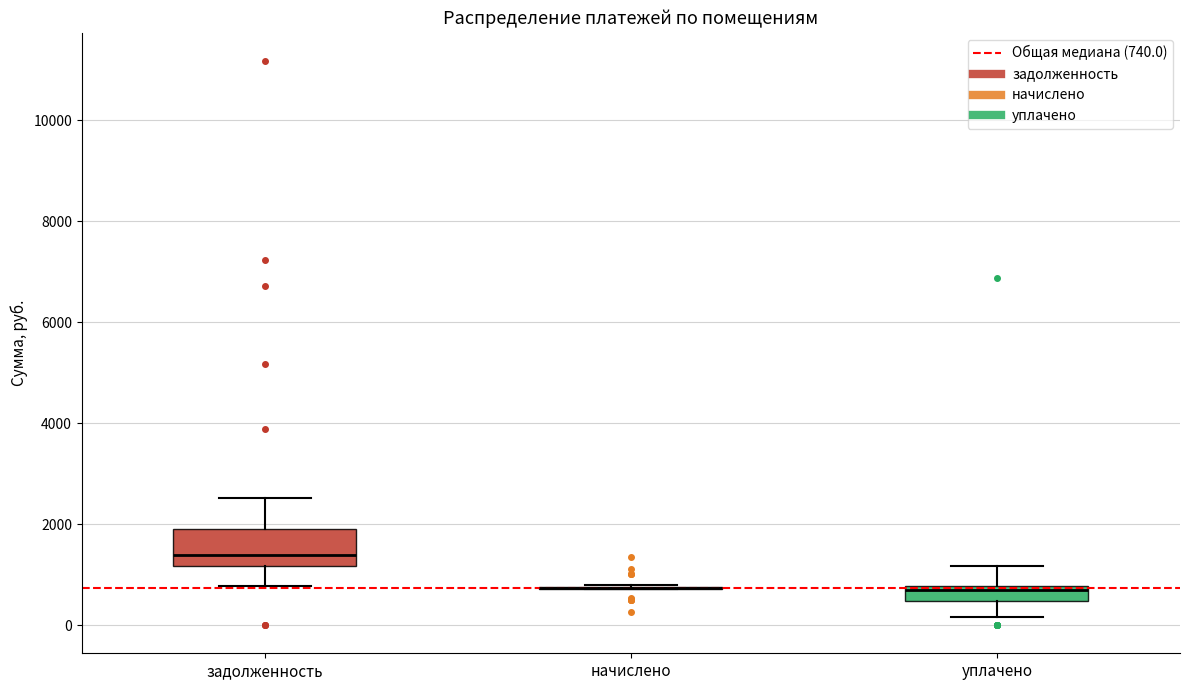

Which box is the tallest, from its lower edge to its upper edge?

задолженность